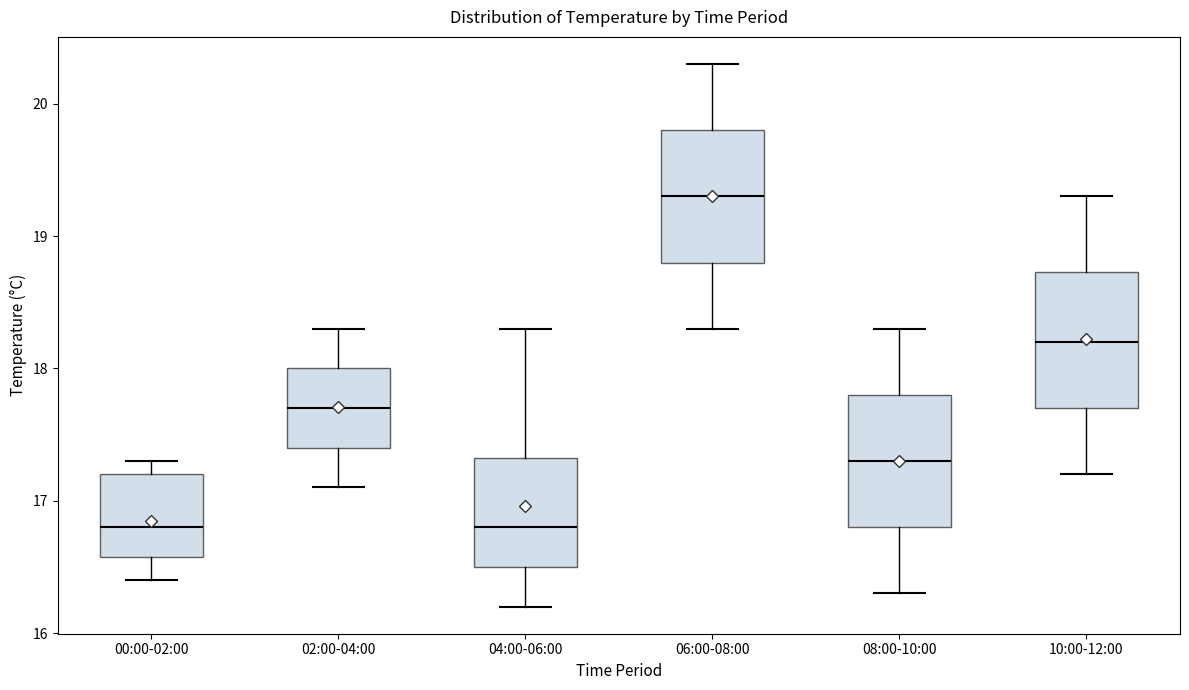

Where does the median line of the box for 08:00-10:00 sit on the y-axis? The values are not printed on the chart, so give them approximately, as read against the axis.

17.3